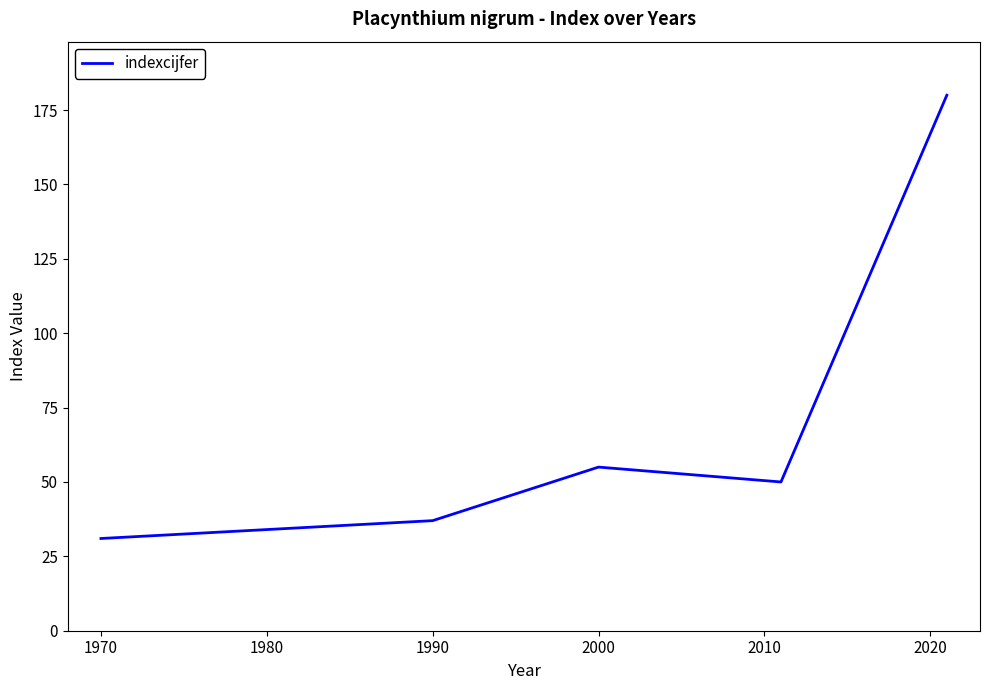

True or false: the data has more than 1 interior local peaks.

False